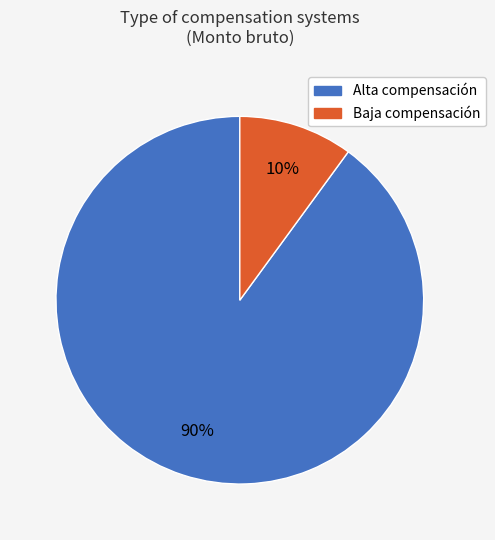

To the nearest percent, what is the difference between the largest and smallest slice percentages?

80%